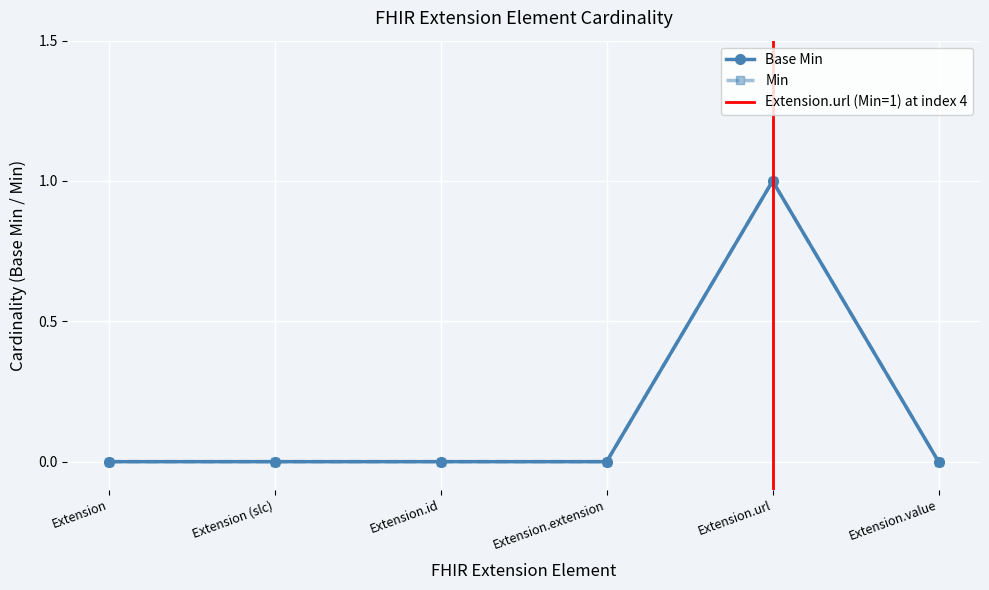

Rank the categories by value from highest to lowest.

Extension.url, Extension, Extension (slc), Extension.id, Extension.extension, Extension.value